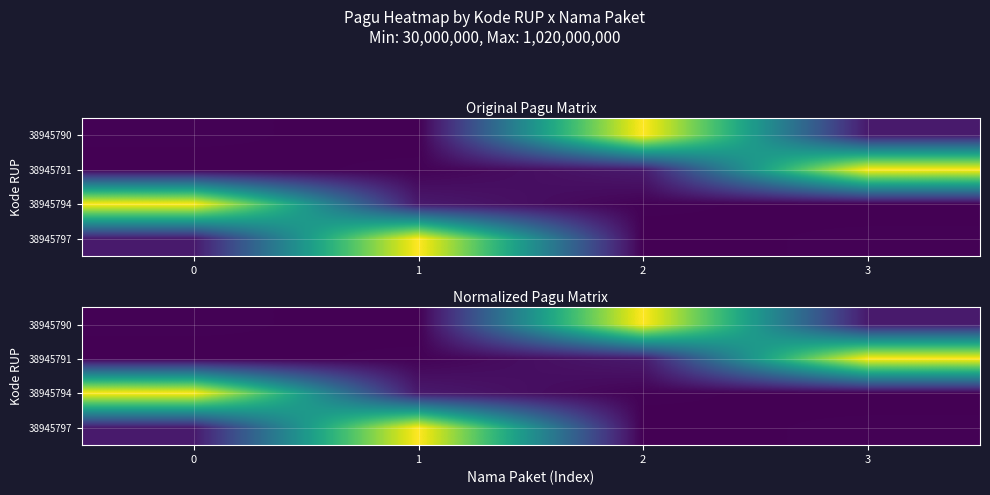

Which series has the largest range (max minus min)?

38945790